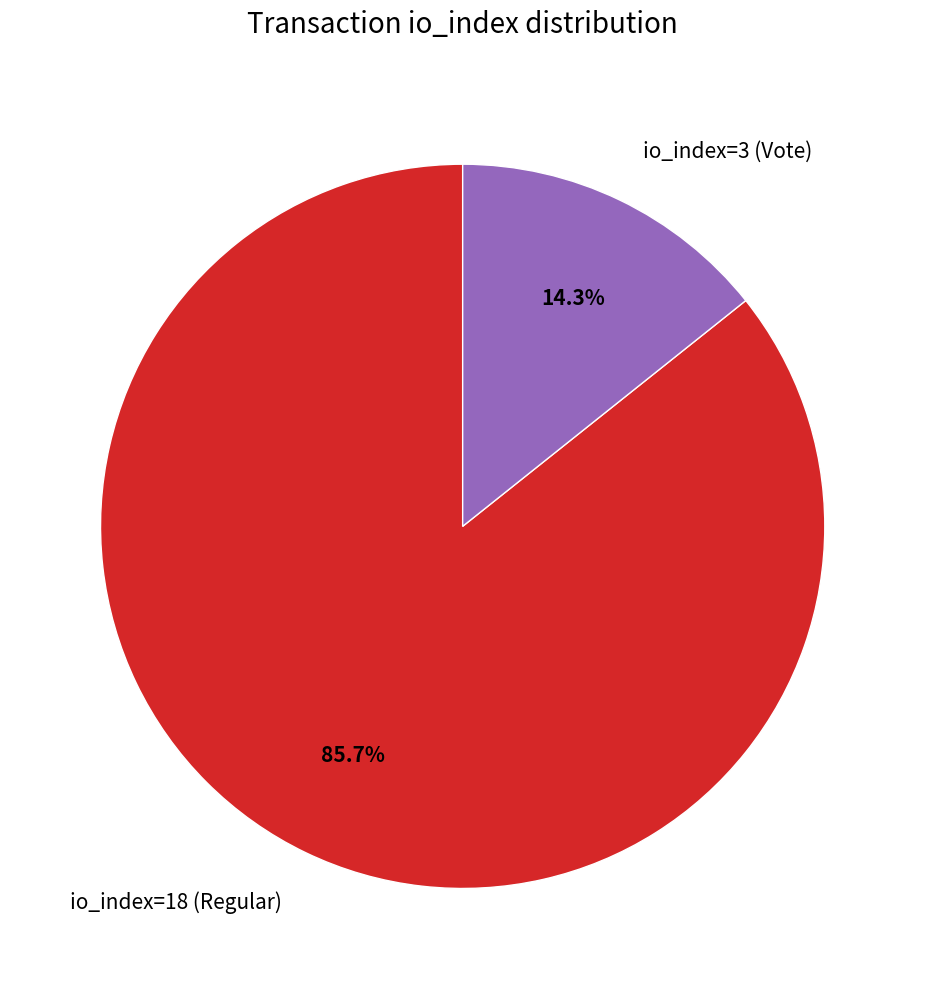

To the nearest percent, what percentage of the pie is io_index=3 (Vote)?

14%